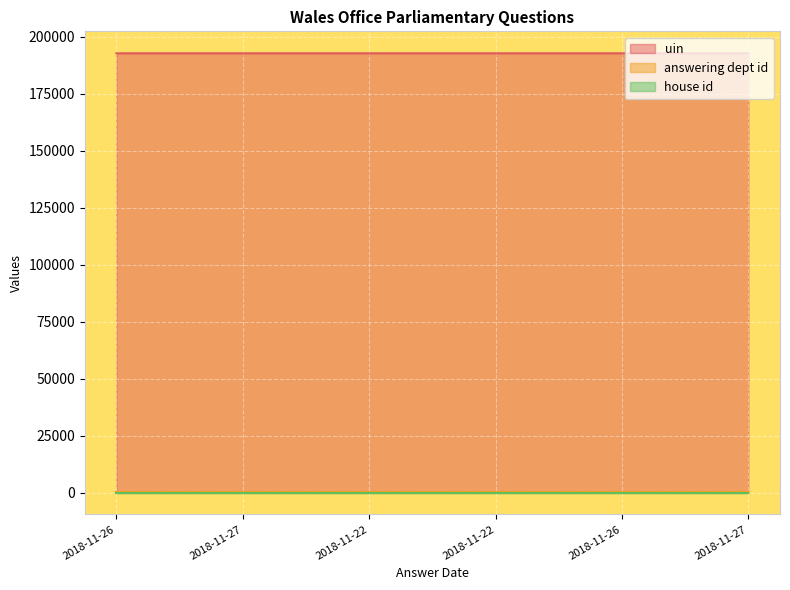

What is the minimum value for uin?

192802